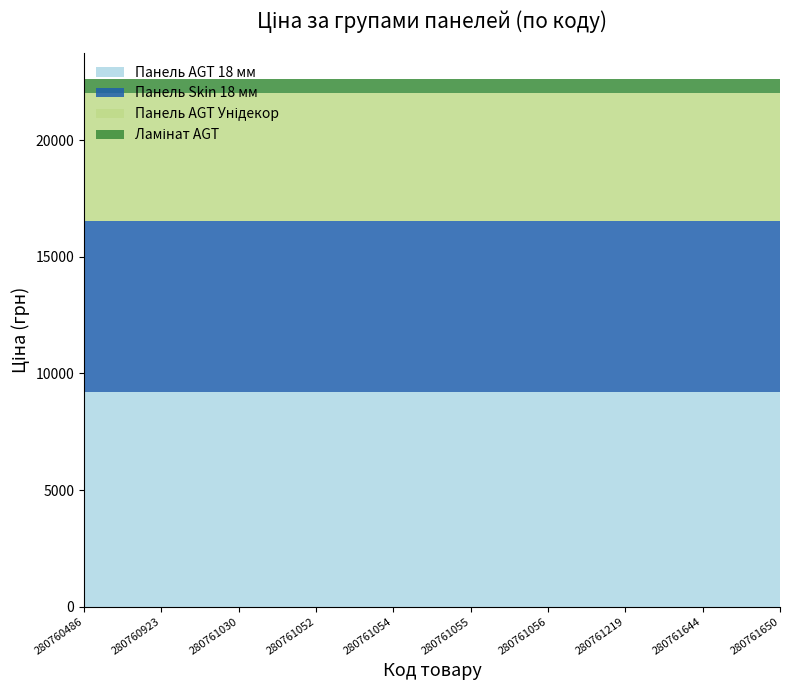

Reading left to right, extract all data points from this chart.

Панель AGT 18 мм: 280760486=9185.1	280760923=9185.1	280761030=9185.1	280761052=9185.1	280761054=9185.1	280761055=9185.1	280761056=9185.1	280761219=9185.1	280761644=9185.1	280761650=9185.1
Панель Skin 18 мм: 280760486=7360.2	280760923=7360.2	280761030=7360.2	280761052=7360.2	280761054=7360.2	280761055=7360.2	280761056=7360.2	280761219=7360.2	280761644=7360.2	280761650=7360.2
Панель AGT Унідекор: 280760486=5497.3	280760923=5497.3	280761030=5497.3	280761052=5497.3	280761054=5497.3	280761055=5497.3	280761056=5497.3	280761219=5497.3	280761644=5497.3	280761650=5497.3
Ламінат AGT: 280760486=571.6	280760923=571.6	280761030=571.6	280761052=571.6	280761054=571.6	280761055=571.6	280761056=571.6	280761219=571.6	280761644=571.6	280761650=571.6